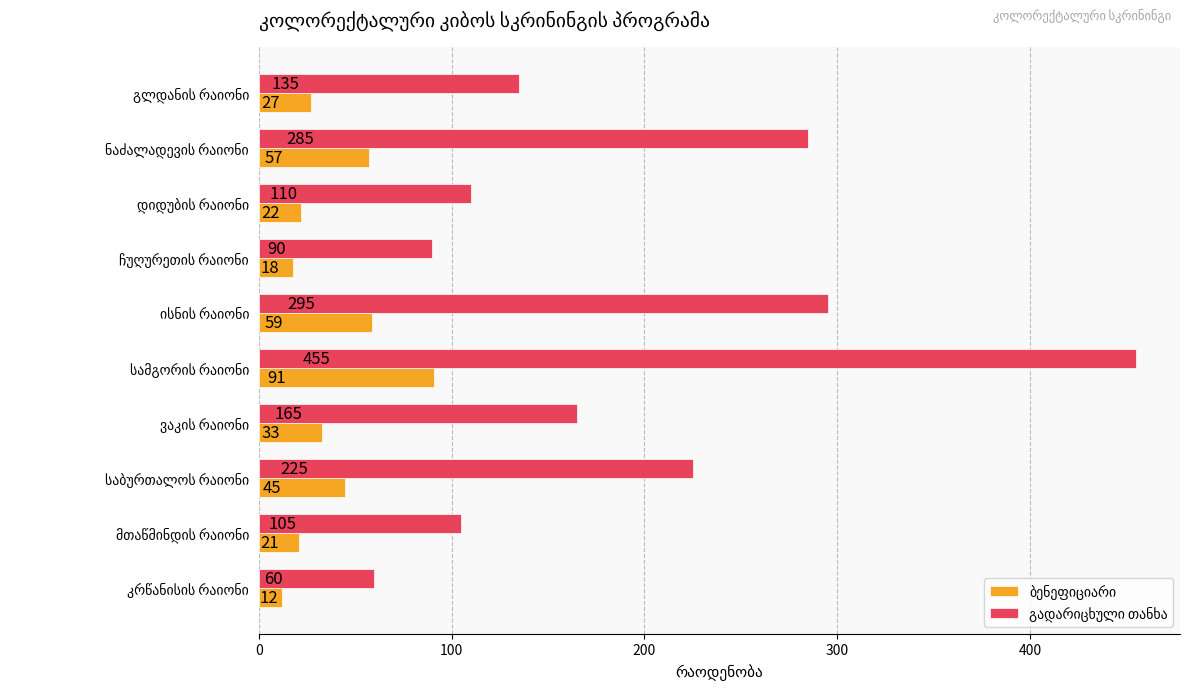

What is the maximum value shown in the chart?

455